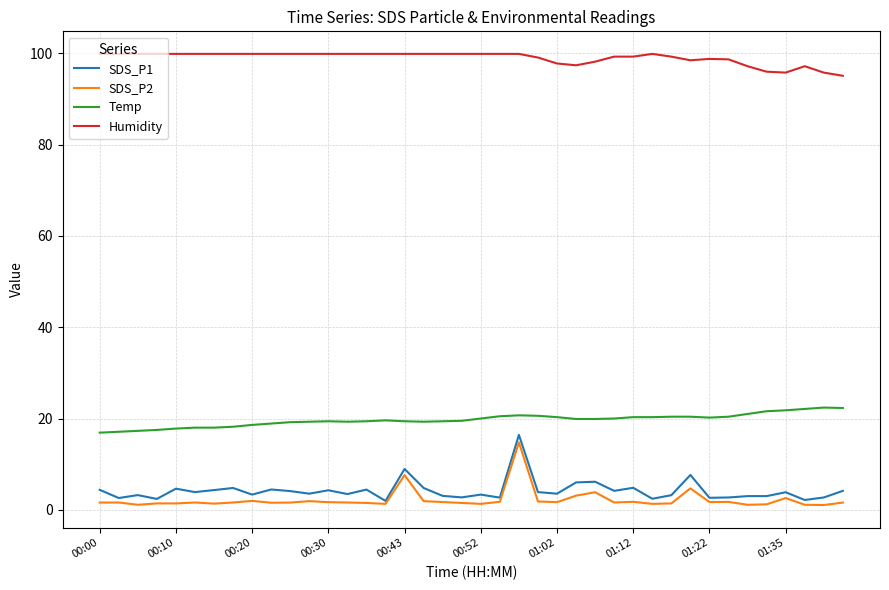

Which series has the largest range (max minus min)?

SDS_P1